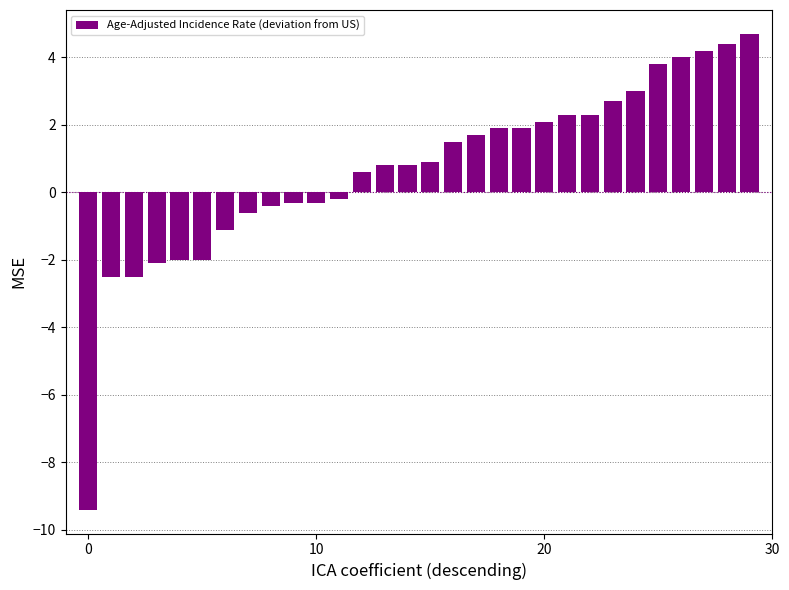

Count the number of values greater than 0.

18